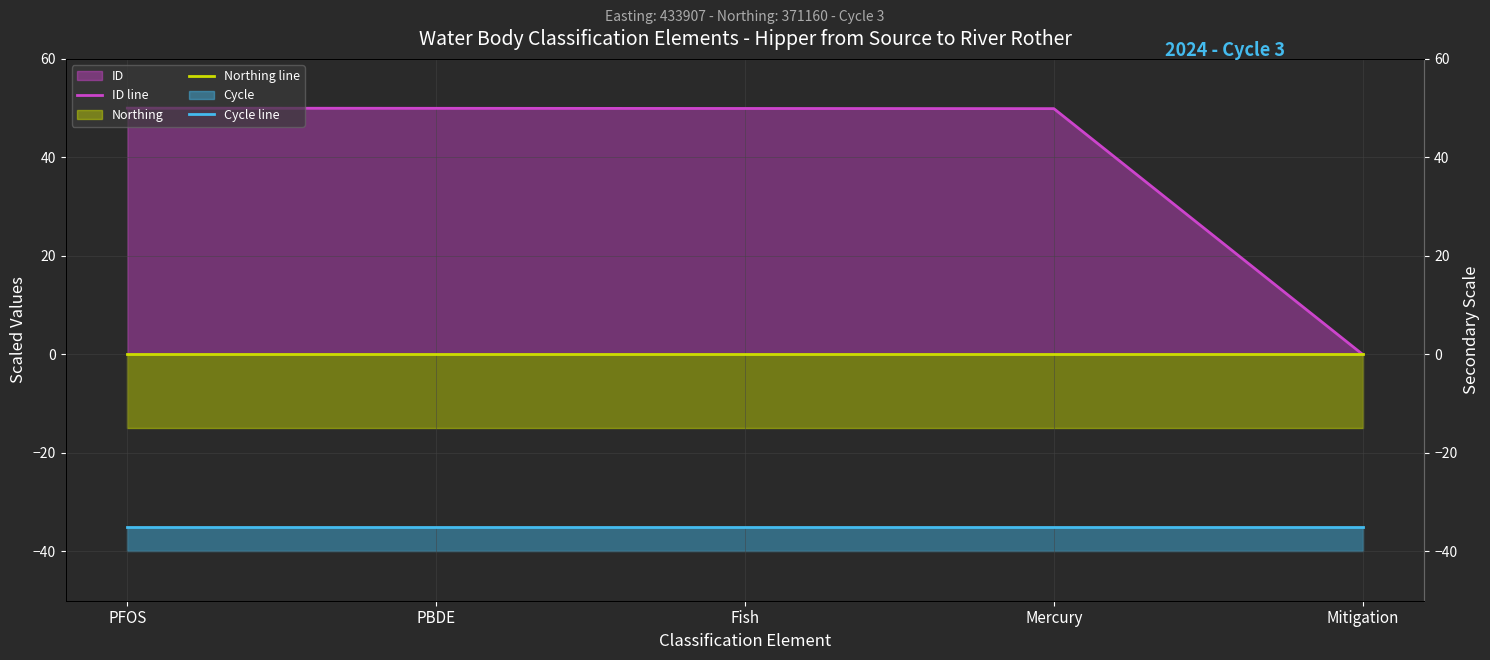

Reading right to left, extract all data points from this chart.

ID line: 0.0	49.9	49.9	50.0	50.0
Northing line: 0.0	0.0	0.0	0.0	0.0
Cycle line: -35.0	-35.0	-35.0	-35.0	-35.0